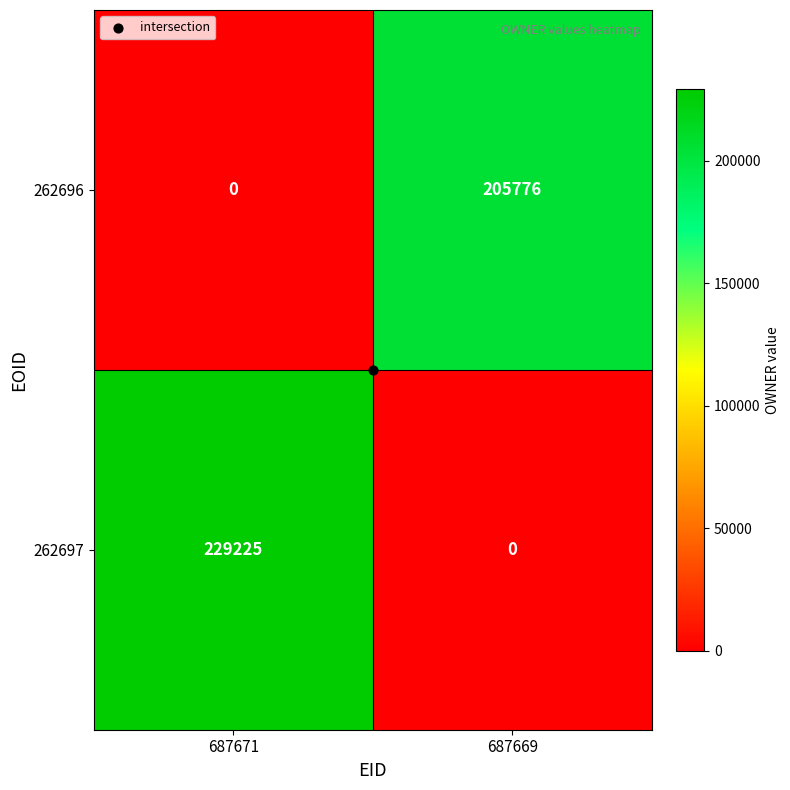

Rank the series by their average value, from lowest to highest.

262696, 262697